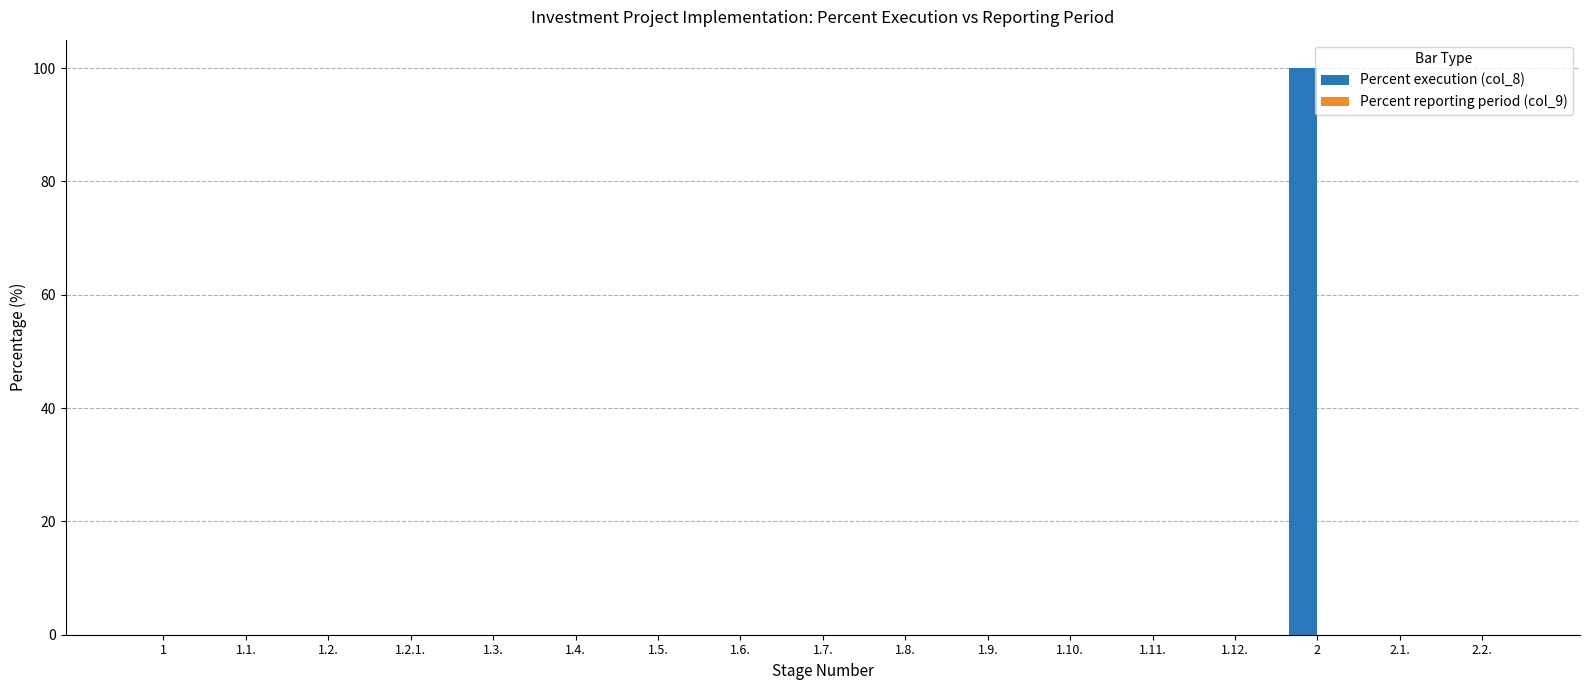

What is the greatest value displayed?

100